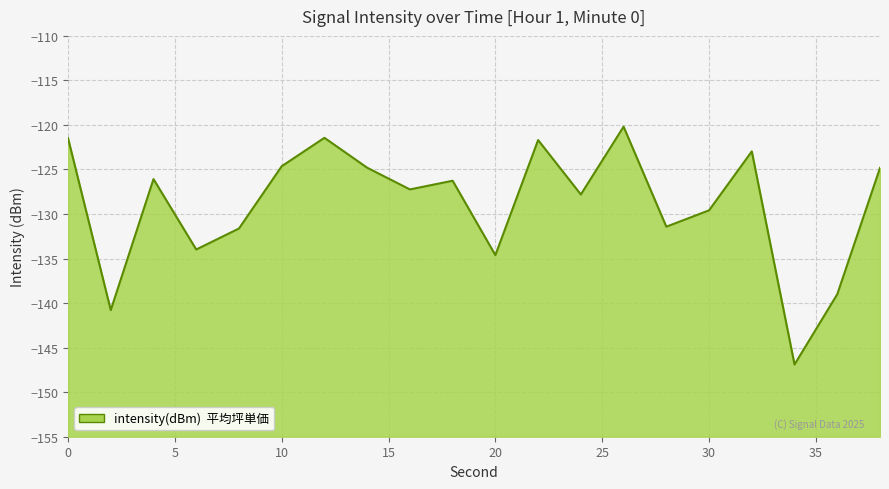

Is it true that the value at 36 is -70.5?

False